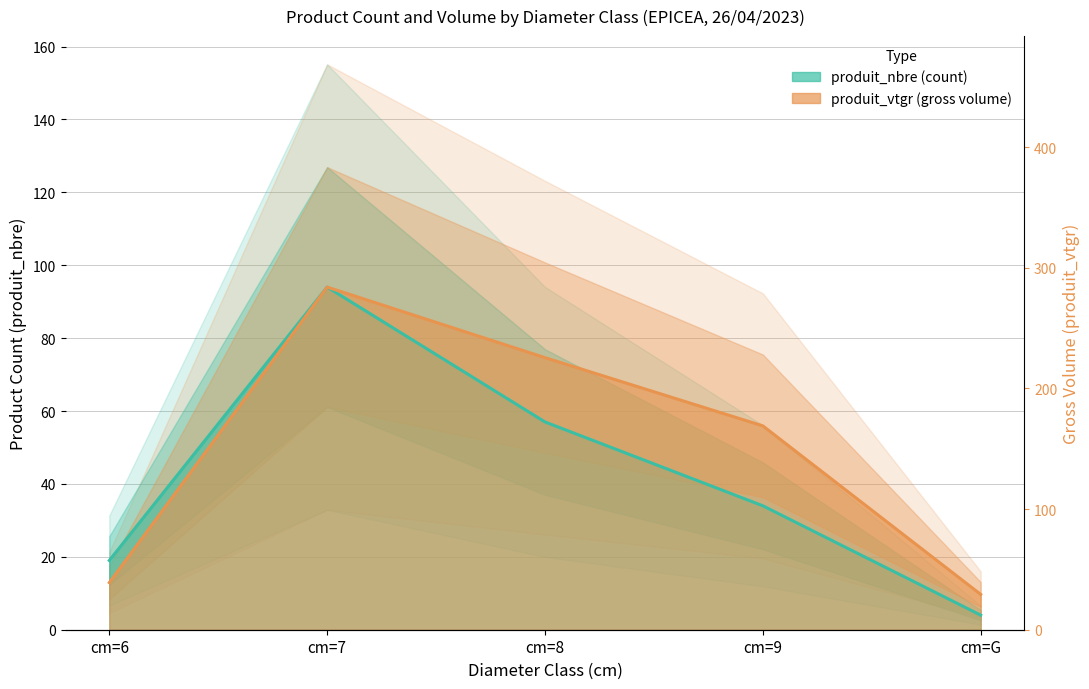

Count the number of data series in this chart.

2